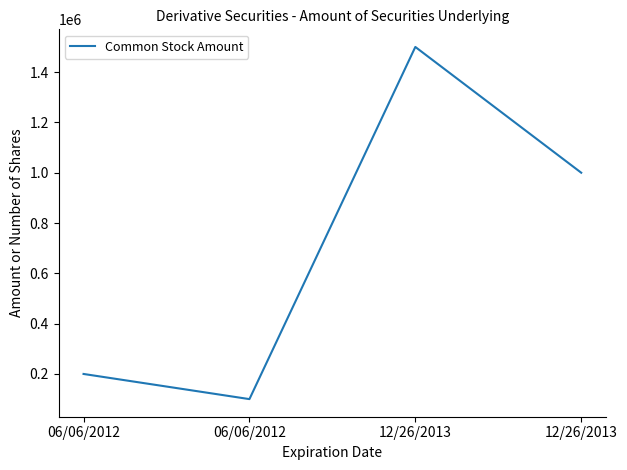

Rank the categories by value from lowest to highest.

06/06/2012, 06/06/2012, 12/26/2013, 12/26/2013